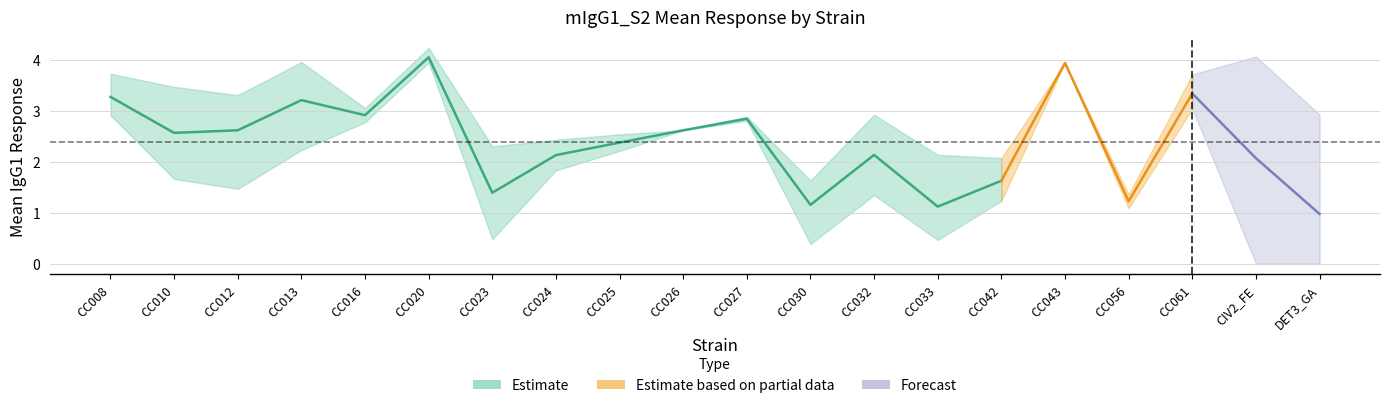

How many data points does each series have?

20